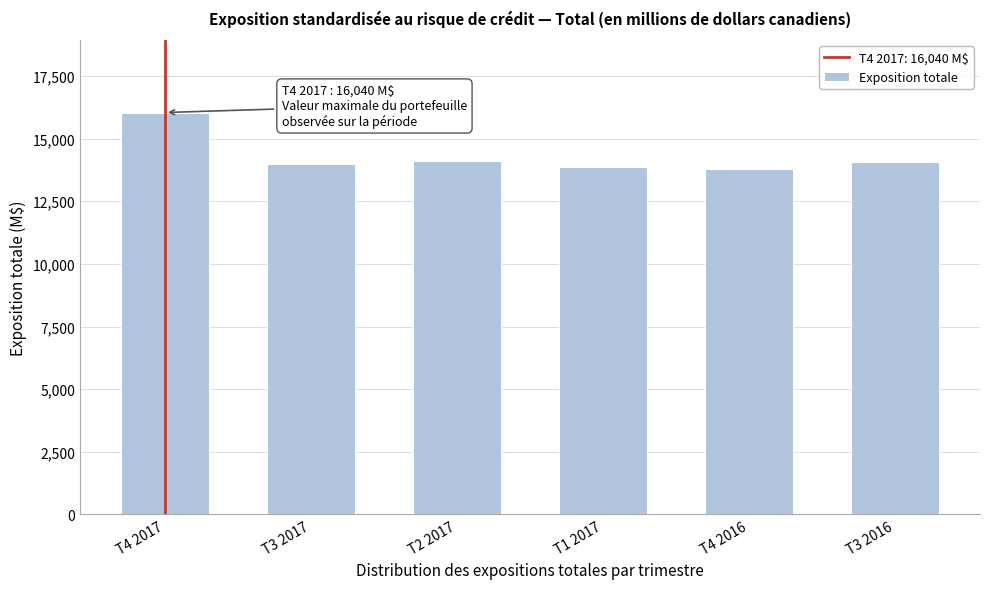

The chart shows a value of 14055 at T3 2016. True or false?

True